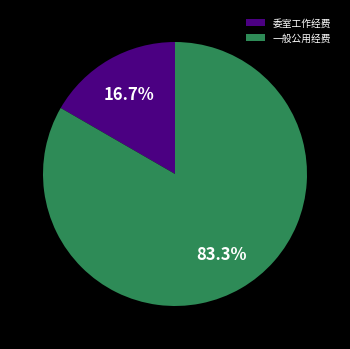

Which slice is the smallest?

委室工作经费